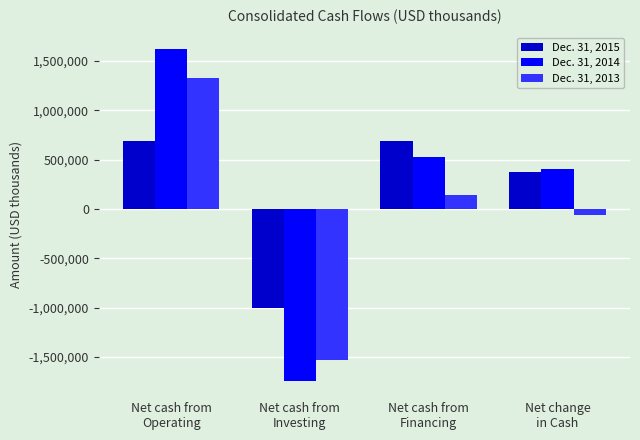

Which series has the largest range (max minus min)?

Dec. 31, 2014